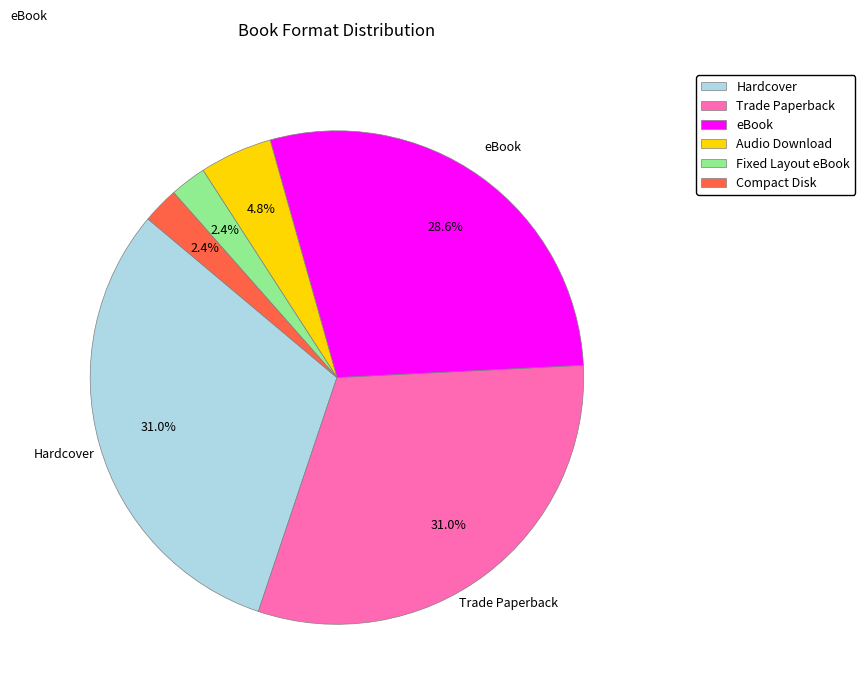

True or false: Hardcover accounts for 38% of the total.

False